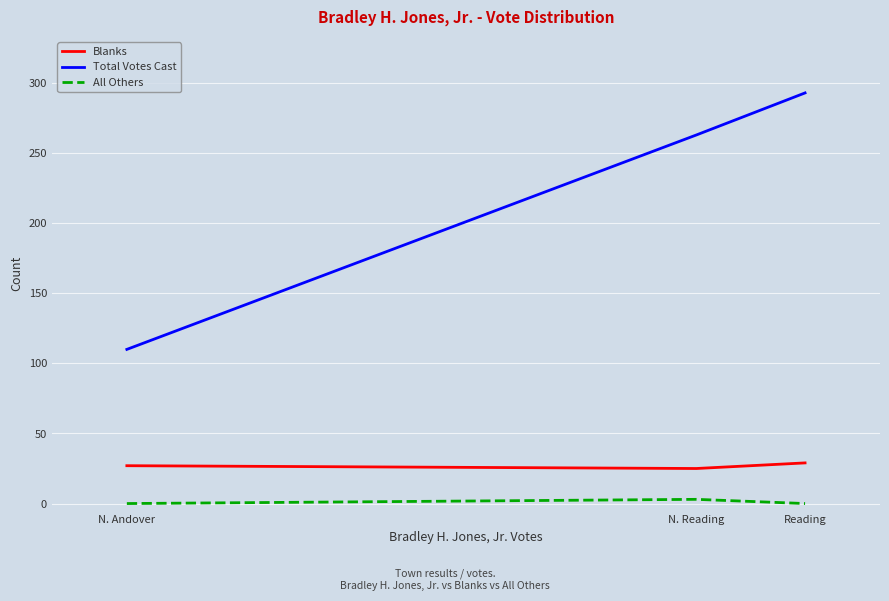

Is the value of Blanks at N. Andover greater than the value of Total Votes Cast at N. Reading?

No